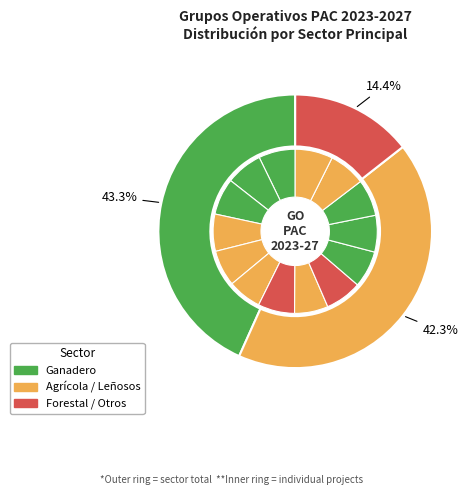

Is it true that BIO4TRACE is 19% of the pie?

False